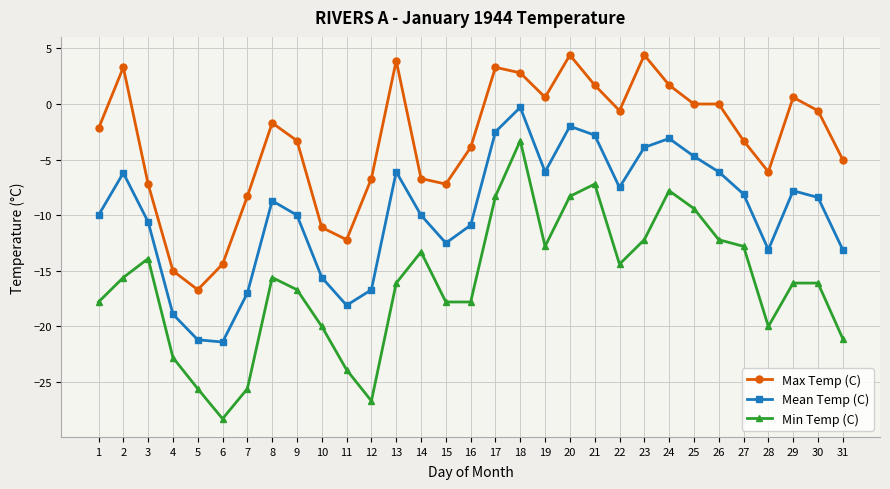

What is the maximum value shown in the chart?

4.4